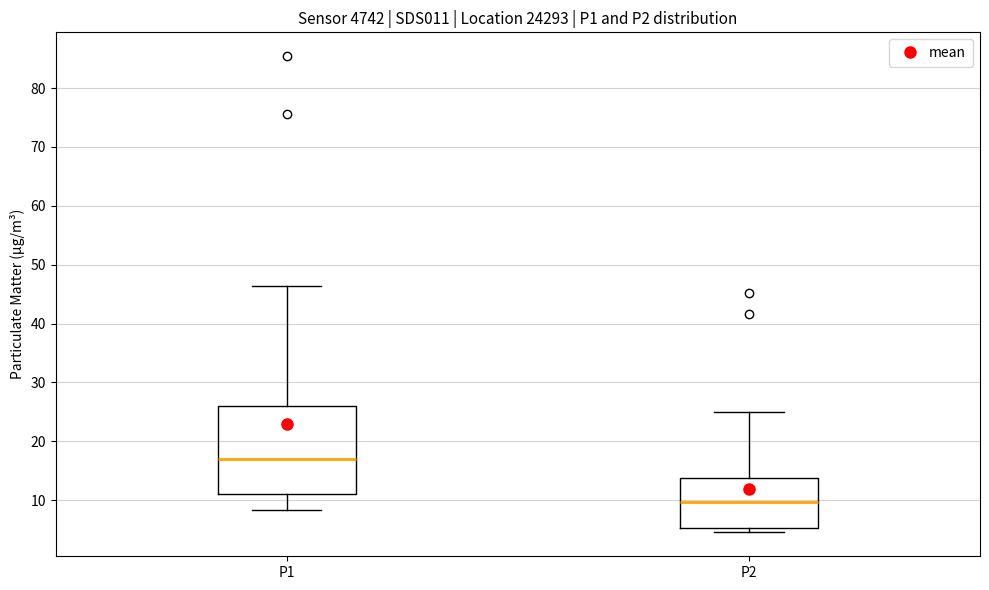

Reading left to right, transcribe this box plot: for each box, give where its median line is, the range the box spans, and where its two whiskers end, as read against the y-axis. The values are not printed on the chart, so give them approximately, as read against the axis.

P1: median 17, box 11 to 26, whiskers 8 to 46
P2: median 10, box 5 to 14, whiskers 5 (just below the box's lower edge) to 25